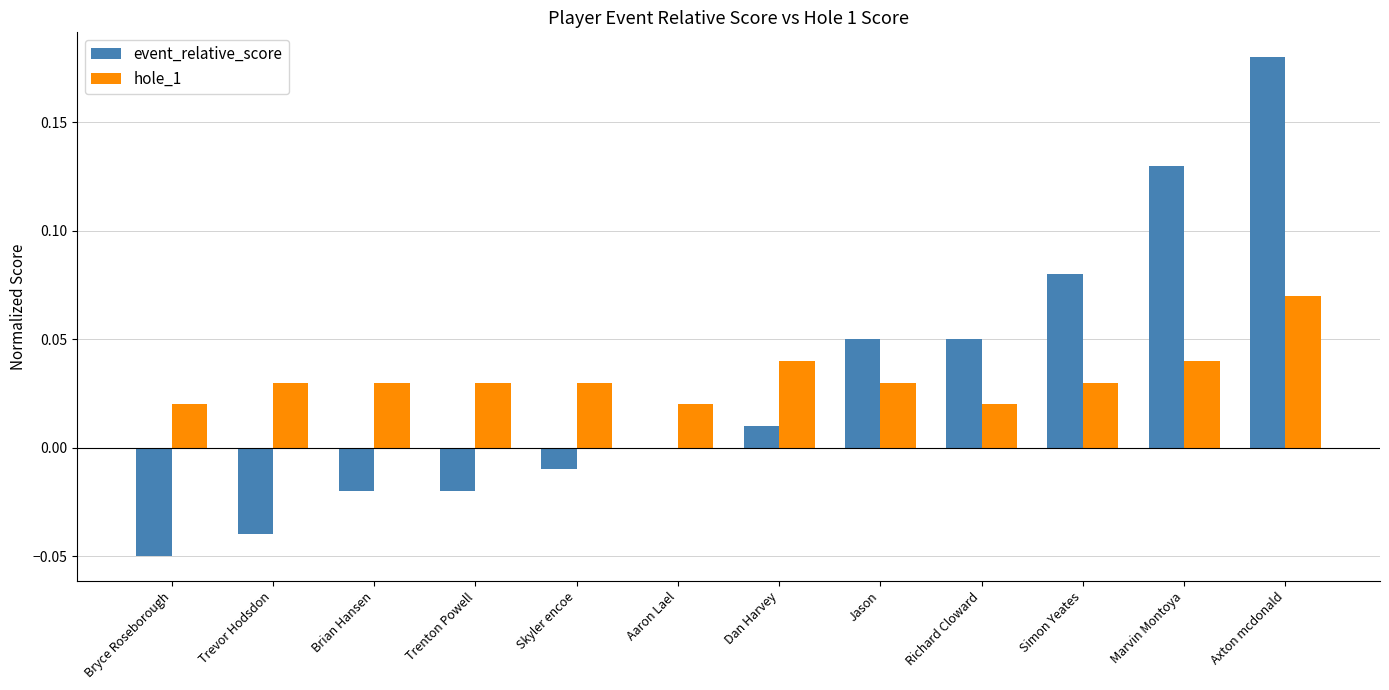

Are the bars grouped side by side (vs. stacked)?

Yes